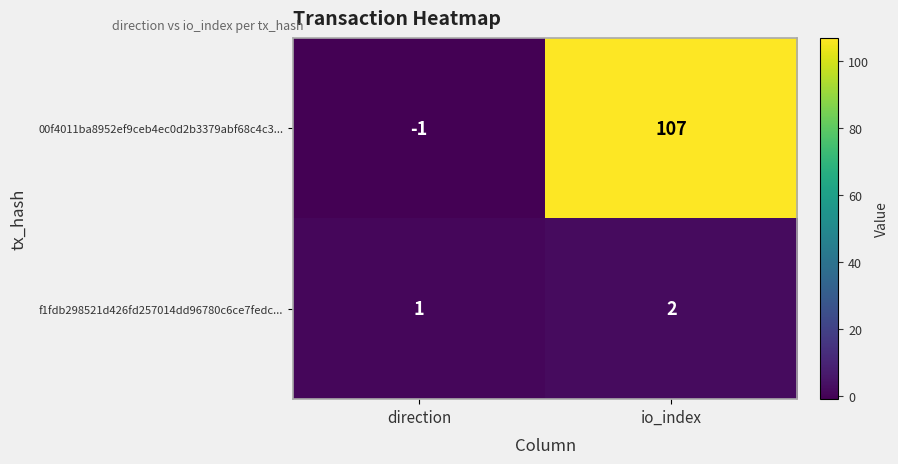

Rank the series by their maximum value, from highest to lowest.

00f4011ba8952ef9ceb4ec0d2b3379abf68c4c3..., f1fdb298521d426fd257014dd96780c6ce7fedc...